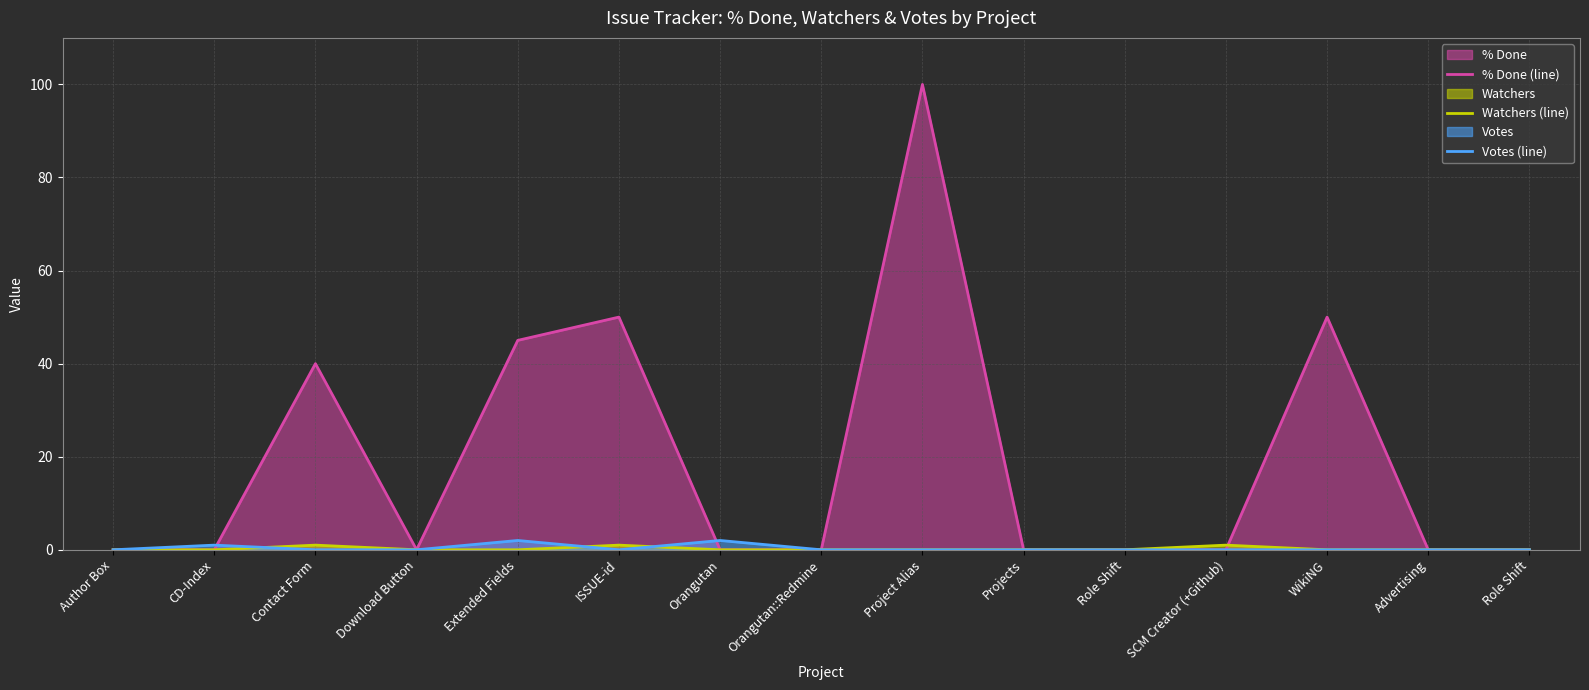

Which has a higher value, Author Box or Role Shift?

Author Box